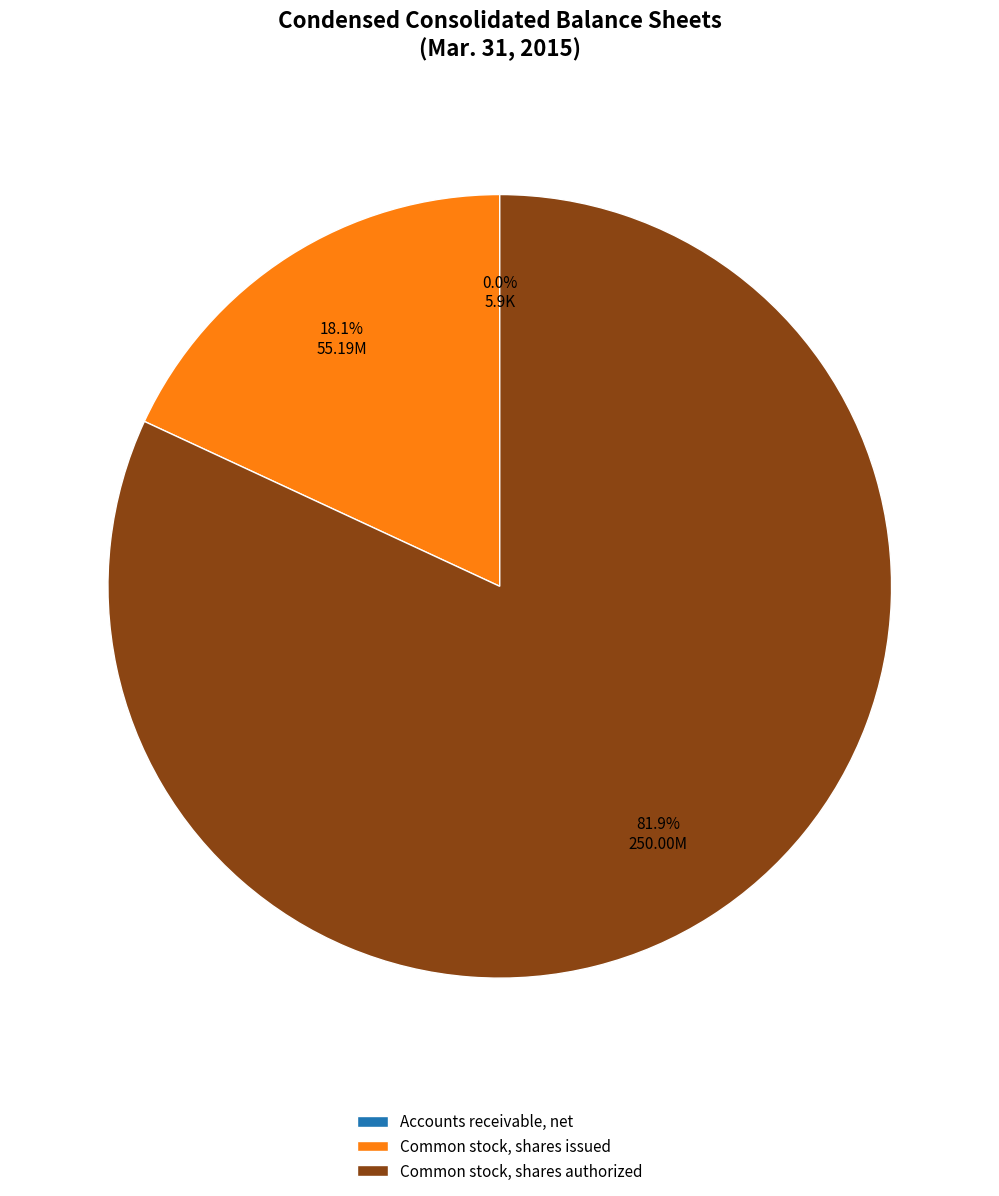

The Common stock, shares authorized slice represents 96% of the pie. True or false?

False